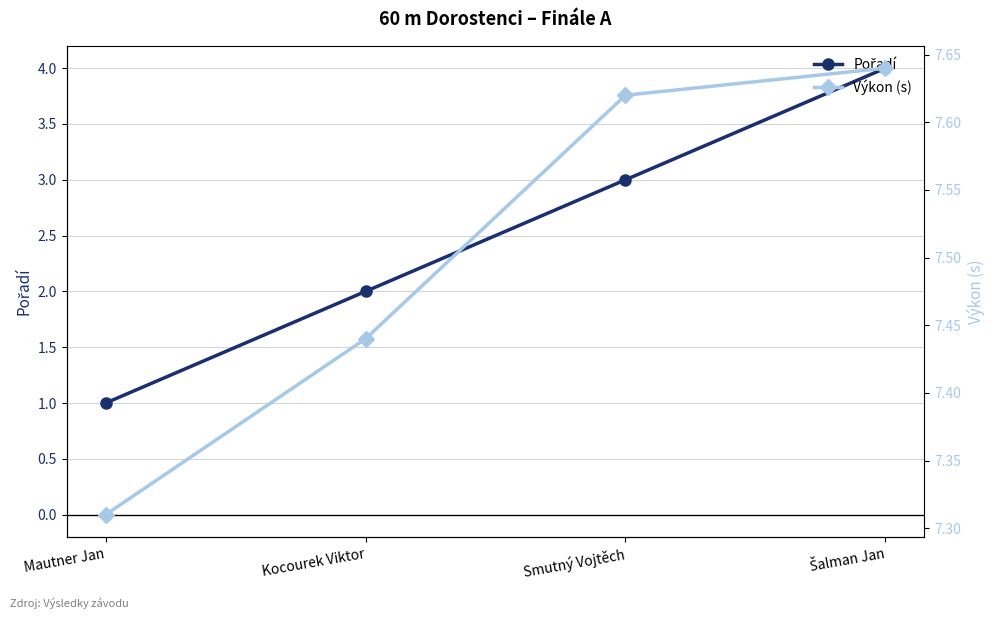

What is the greatest value displayed?

7.6